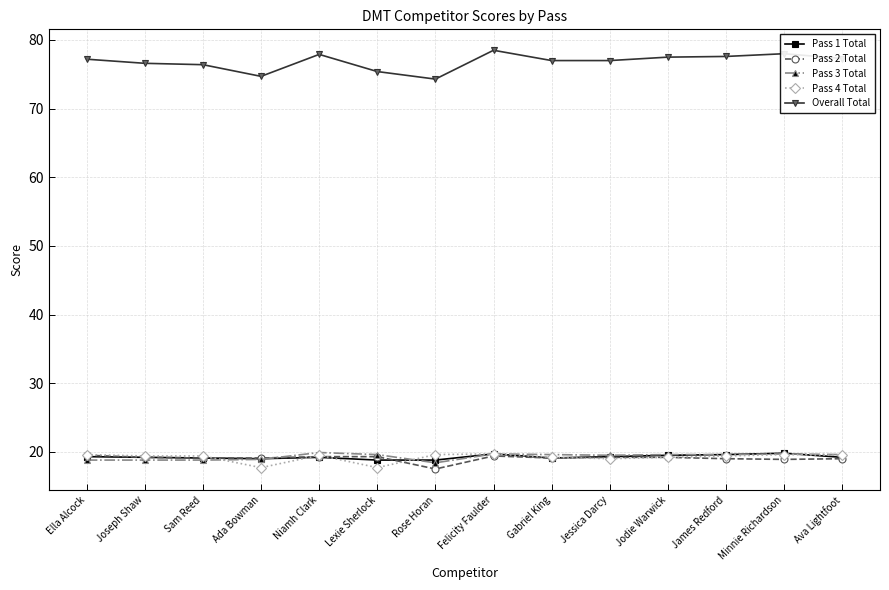

True or false: Pass 4 Total has a value of 19.4 at Sam Reed.

True